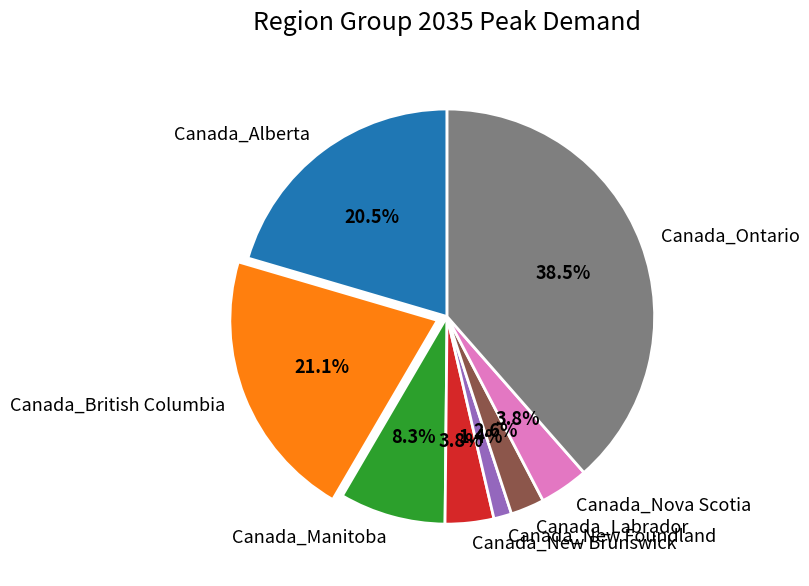

What portion of the pie excludes Canada_Manitoba?

91.7%